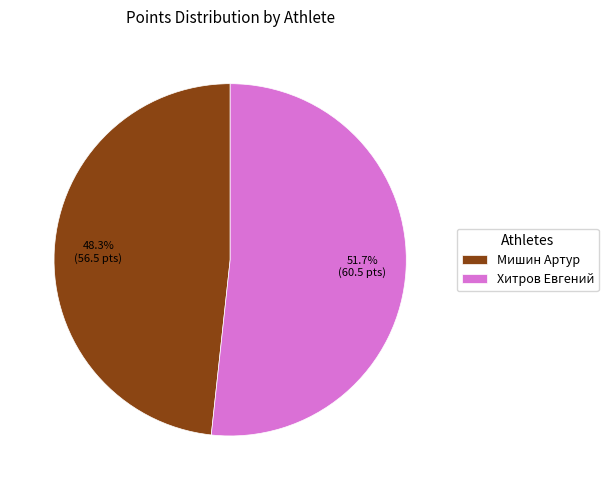

What is the majority slice?

Хитров Евгений